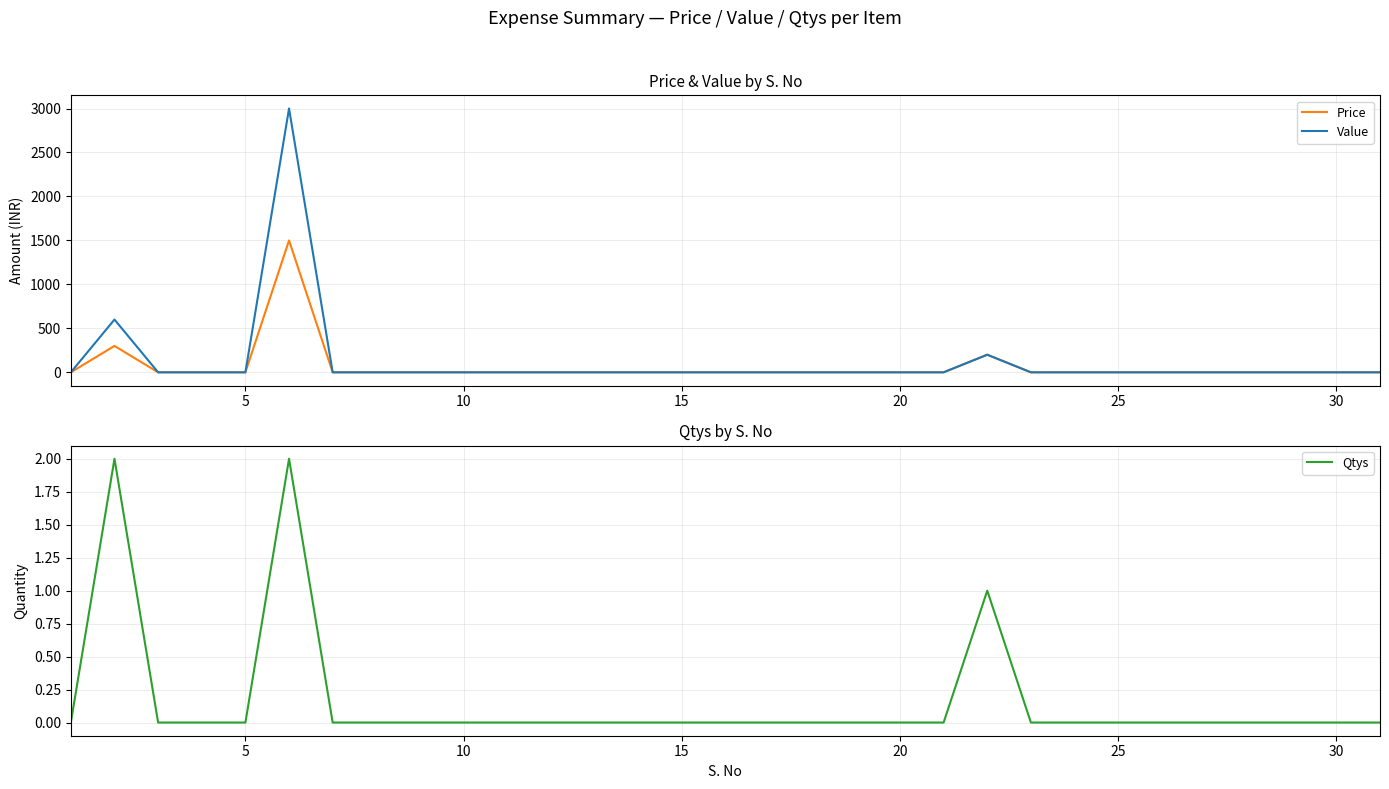

Is this an area chart (filled region under the line)?

No